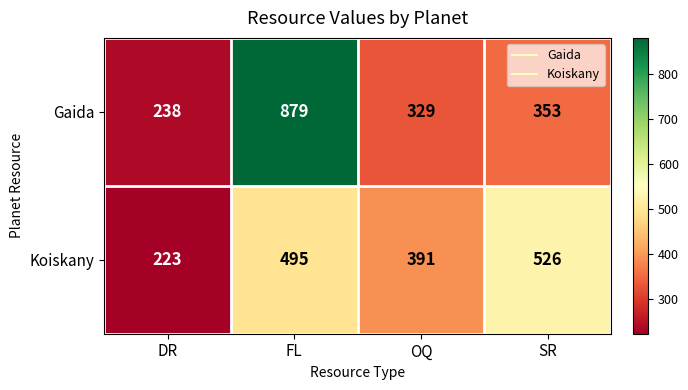

What is the maximum value for Gaida?

879